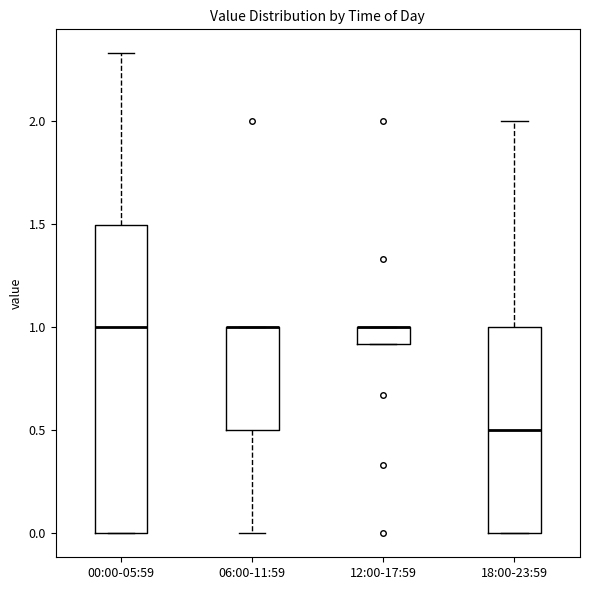

Which box is the tallest, from its lower edge to its upper edge?

00:00-05:59